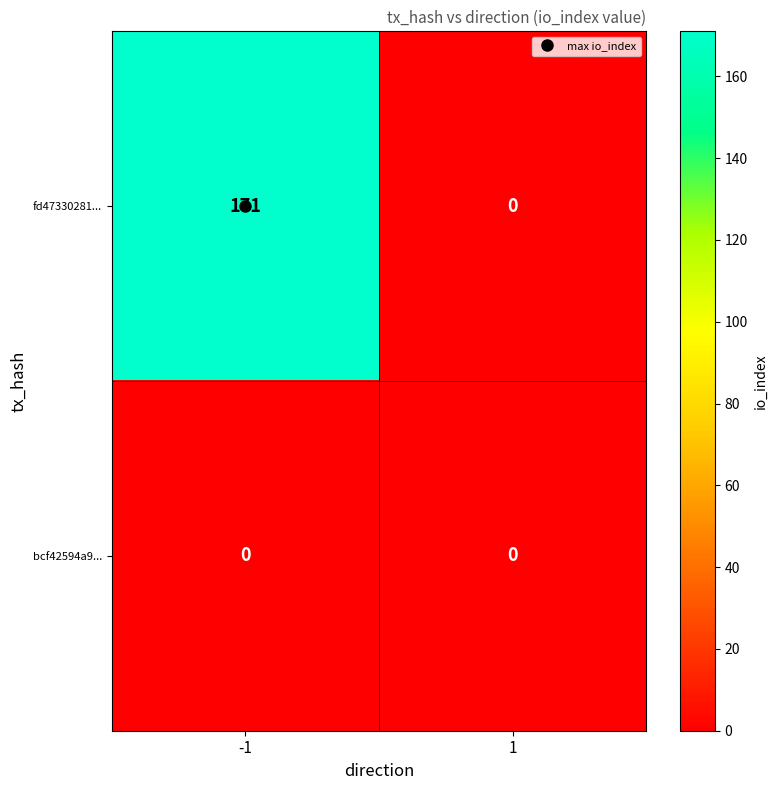

What is the greatest value displayed?

171